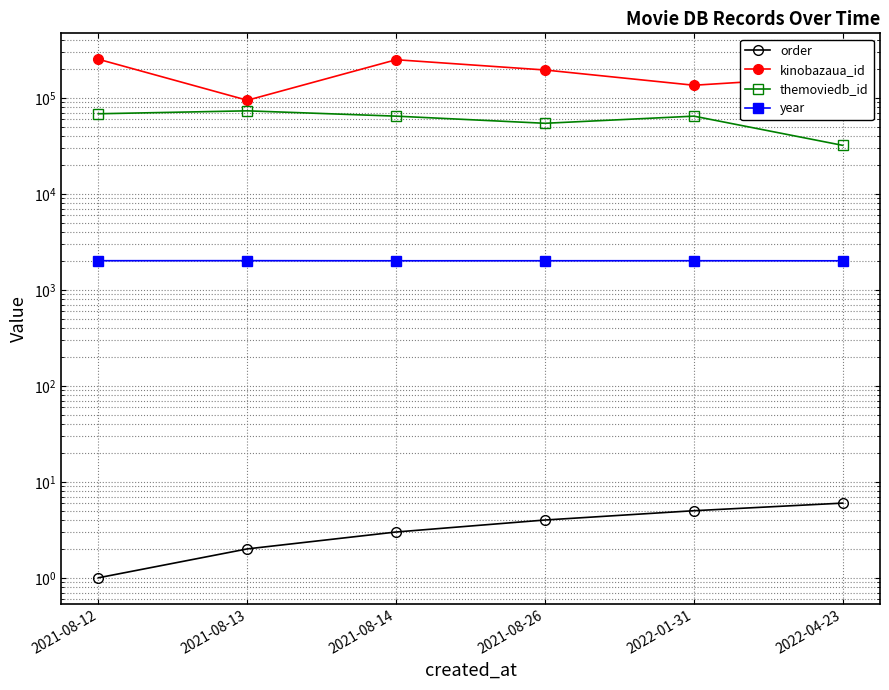

Which series has the widest spread of values?

kinobazaua_id